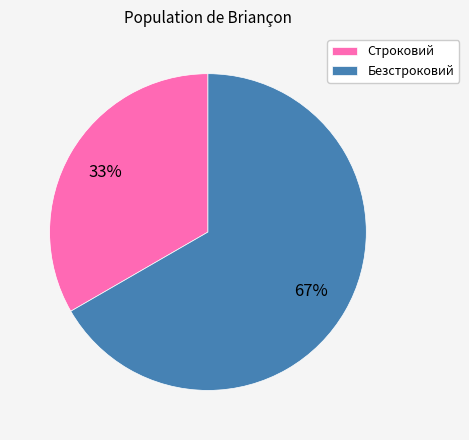

To the nearest percent, what is the combined percentage of Безстроковий and Строковий?

100%